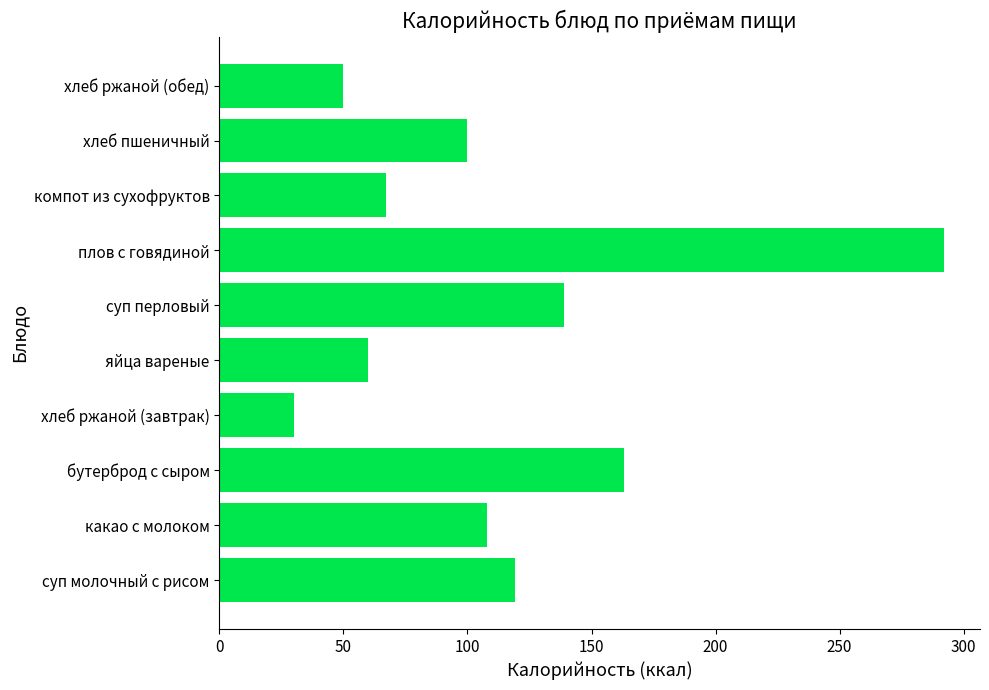

What is the difference between the maximum and second lowest values?

242